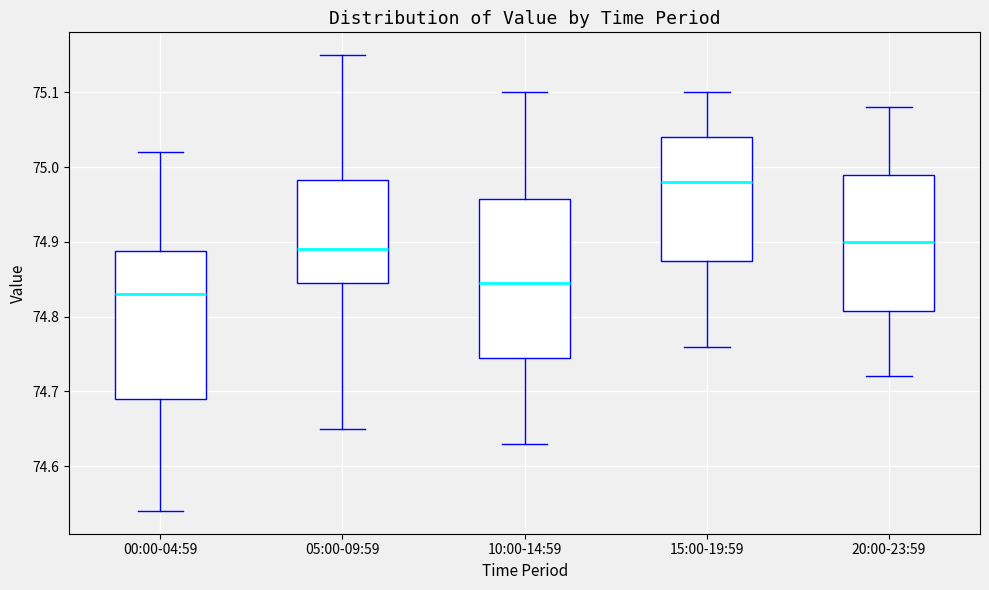

Which box is the tallest, from its lower edge to its upper edge?

10:00-14:59